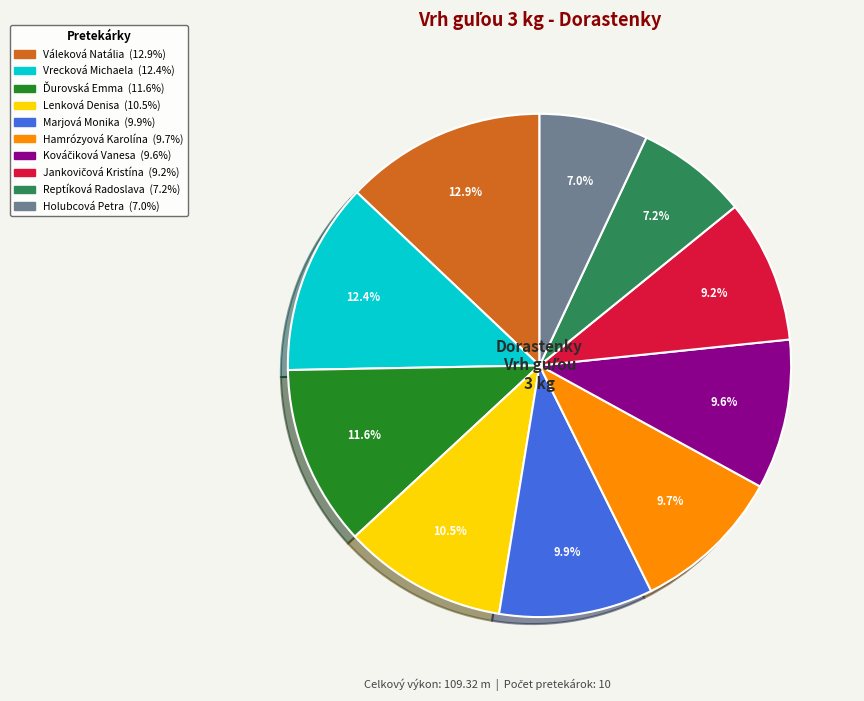

What is the largest slice in the pie chart?

Váleková Natália